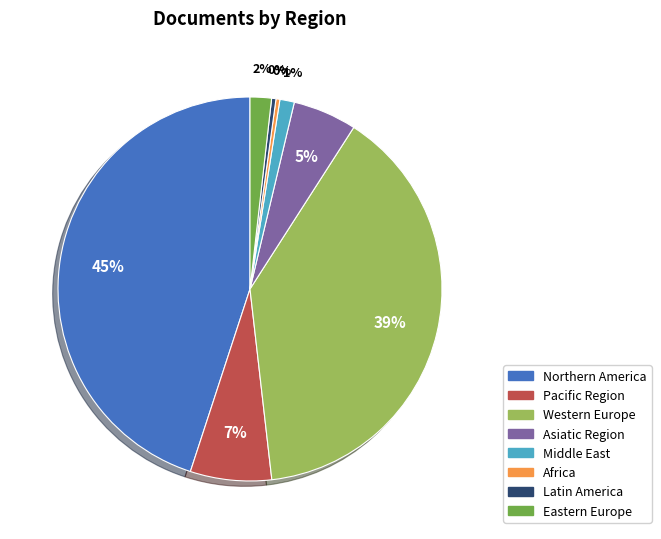

True or false: Africa accounts for 12% of the total.

False